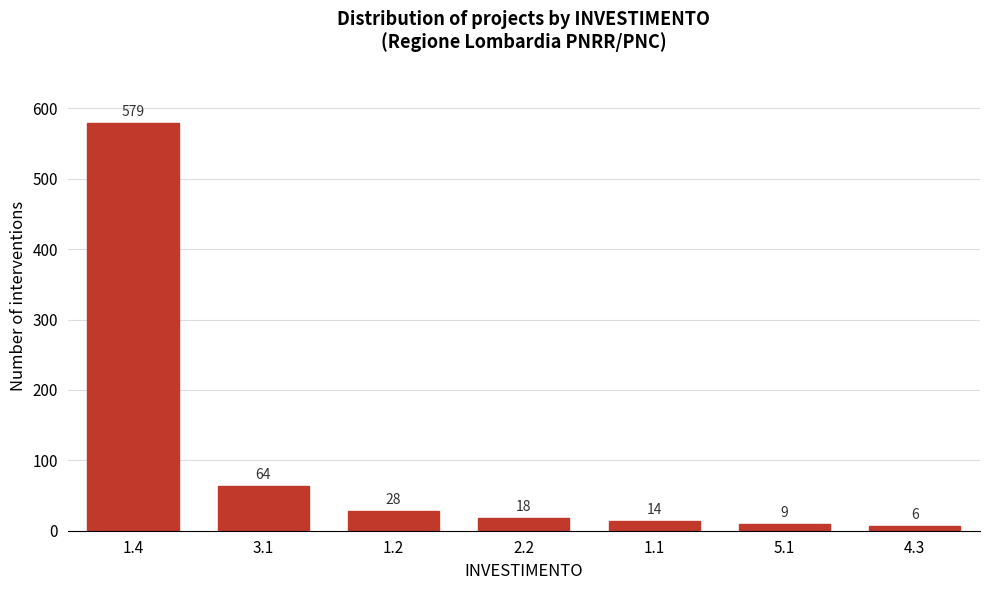

Reading left to right, extract all data points from this chart.

1.4=579	3.1=64	1.2=28	2.2=18	1.1=14	5.1=9	4.3=6